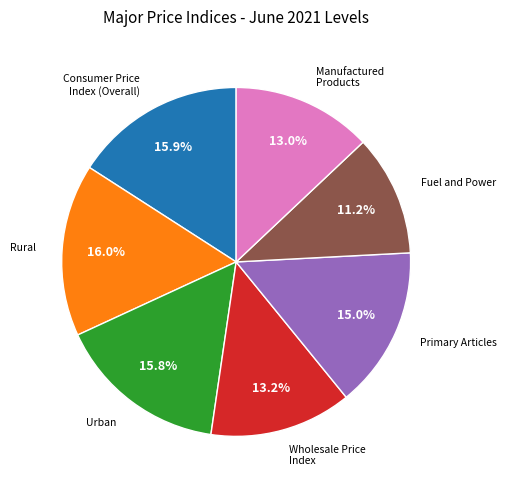

Does any single category account for the majority?

No